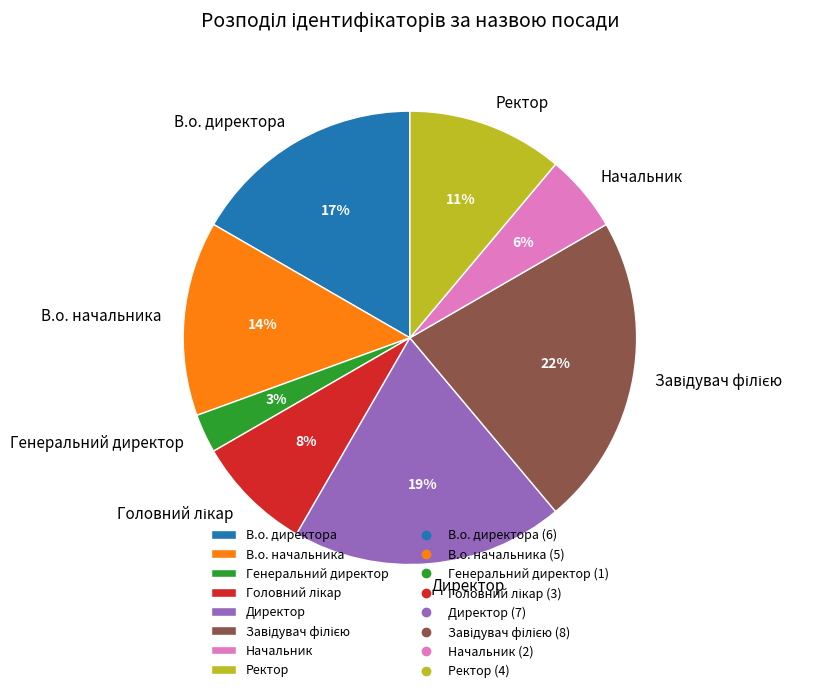

To the nearest percent, what is the average slice percentage?

12%